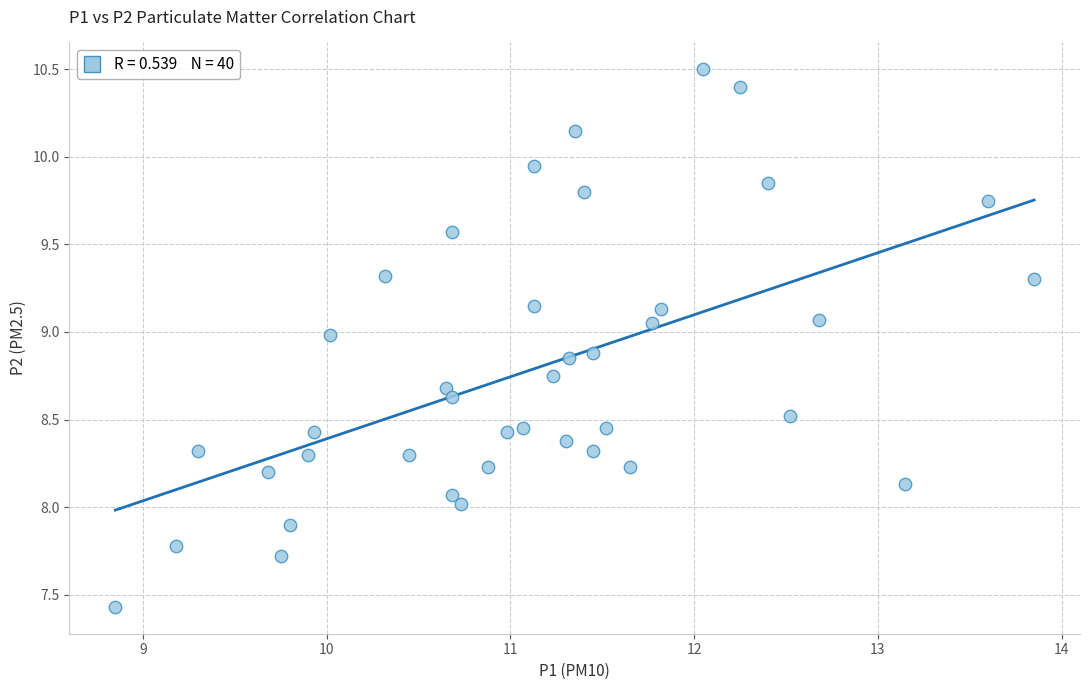

What is the range of Y values (max minus min)?

3.1